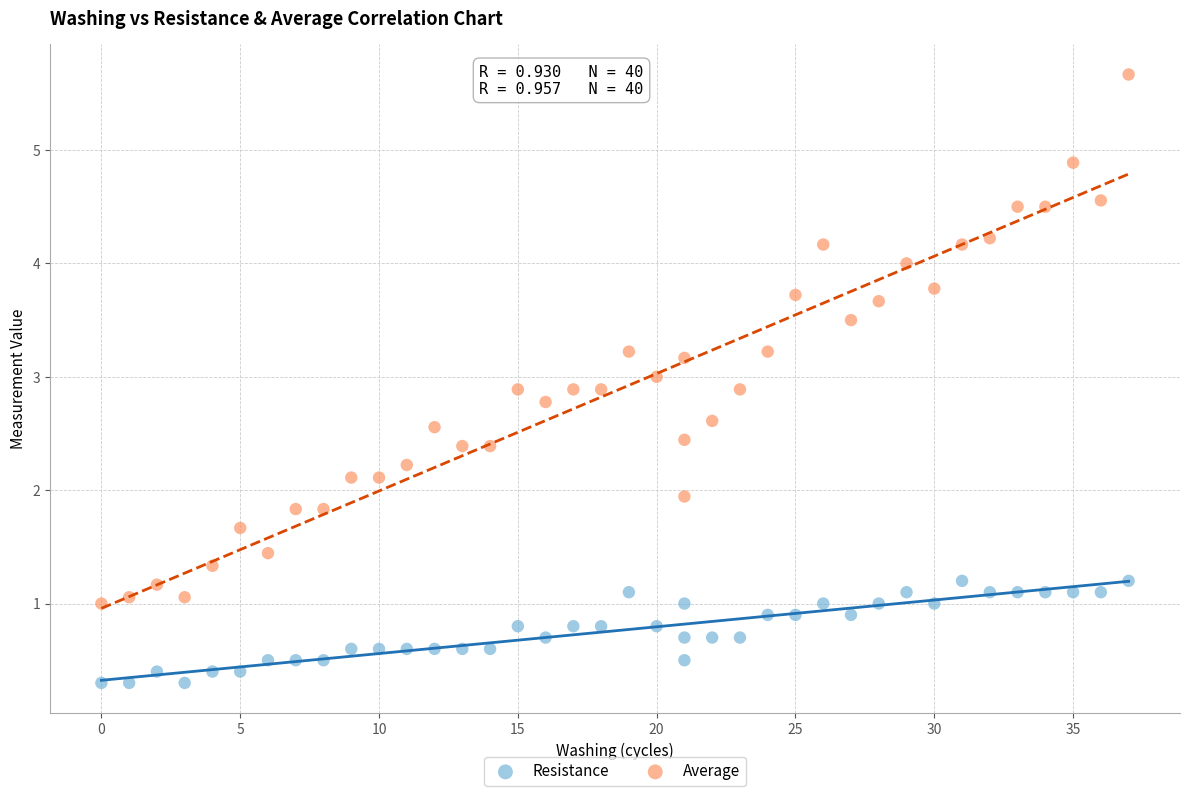

What are all the series names shown in the legend?

Resistance, Average